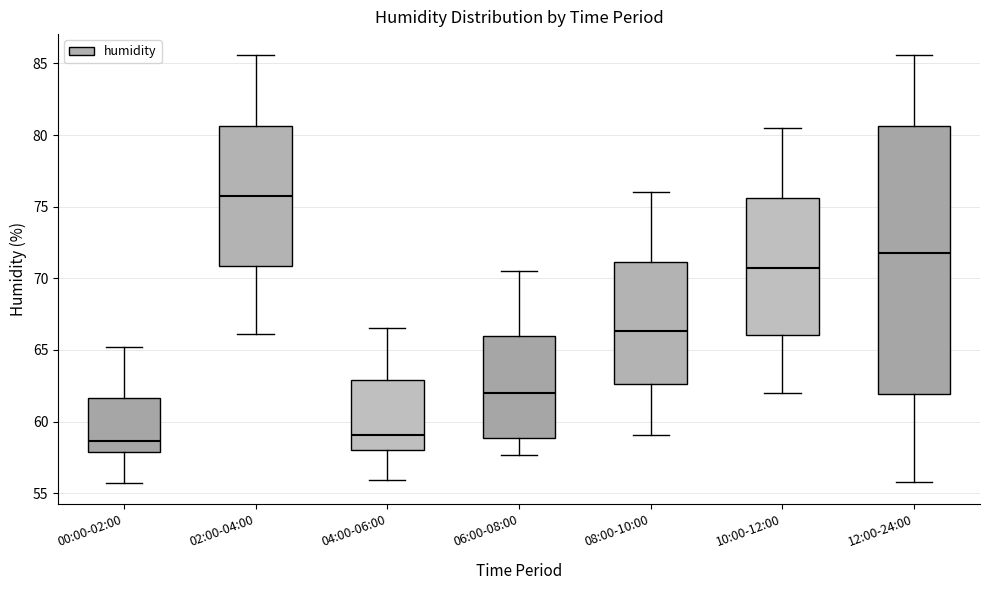

Reading left to right, transcribe this box plot: for each box, give where its median line is, the range the box spans, and where its two whiskers end, as read against the y-axis. The values are not printed on the chart, so give them approximately, as read against the axis.

00:00-02:00: median 58.5, box 58.0 to 61.5, whiskers 55.5 to 65.0
02:00-04:00: median 75.5, box 71.0 to 80.5, whiskers 66.0 to 85.5
04:00-06:00: median 59.0, box 58.0 to 63.0, whiskers 56.0 to 66.5
06:00-08:00: median 62.0, box 59.0 to 66.0, whiskers 57.5 to 70.5
08:00-10:00: median 66.5, box 62.5 to 71.0, whiskers 59.0 to 76.0
10:00-12:00: median 71.0, box 66.0 to 75.5, whiskers 62.0 to 80.5
12:00-24:00: median 72.0, box 62.0 to 80.5, whiskers 56.0 to 85.5